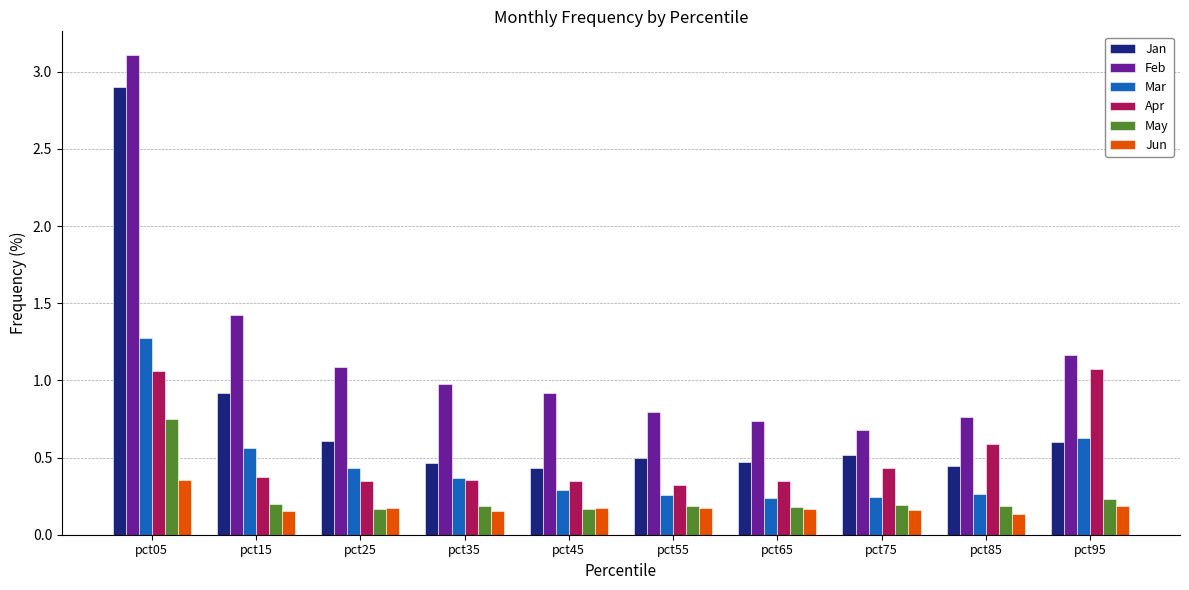

The value of Apr at pct05 is 0.4. True or false?

False